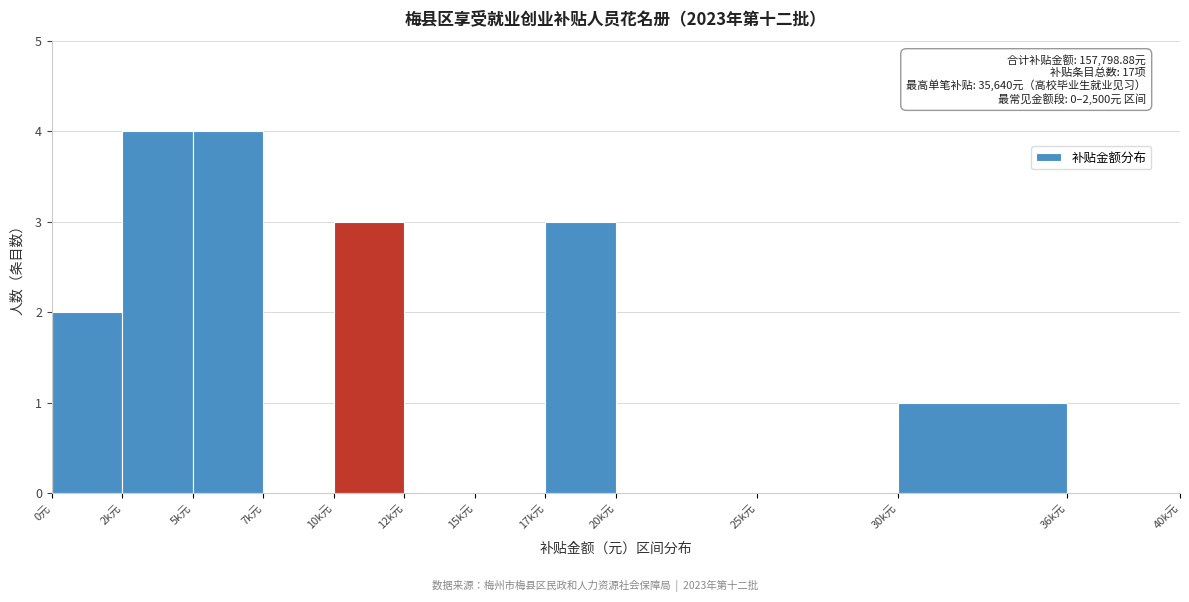

Reading left to right, extract all data points from this chart.

0元=2	2k元=4	5k元=4	7k元=0	10k元=3	12k元=0	15k元=0	17k元=3	20k元=0	25k元=0	30k元=1	36k元=0